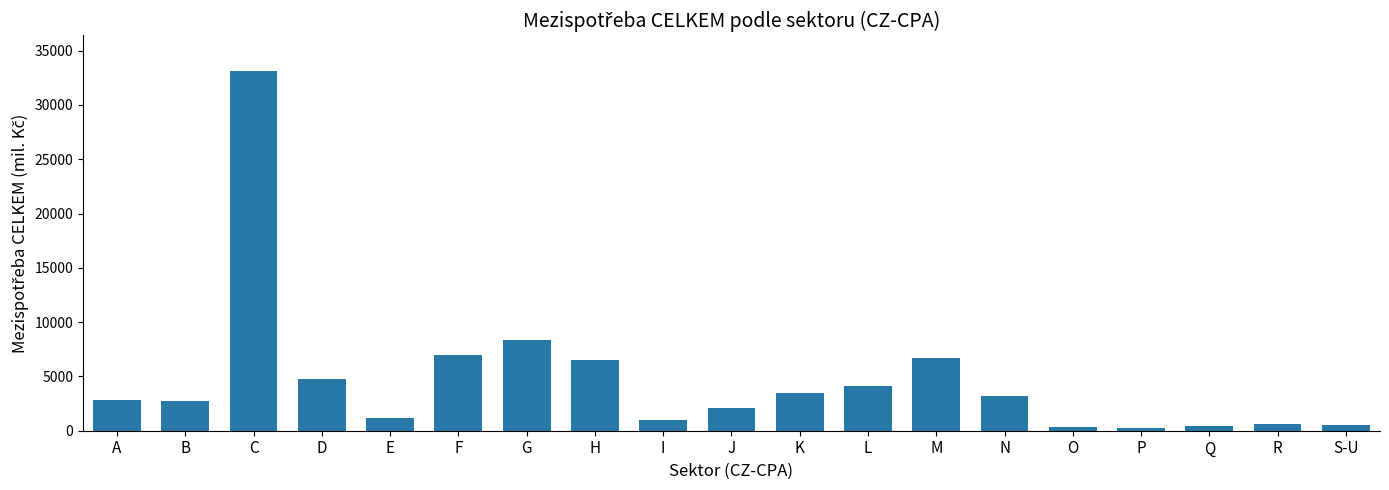

At which label is the value closest to 16693?

G